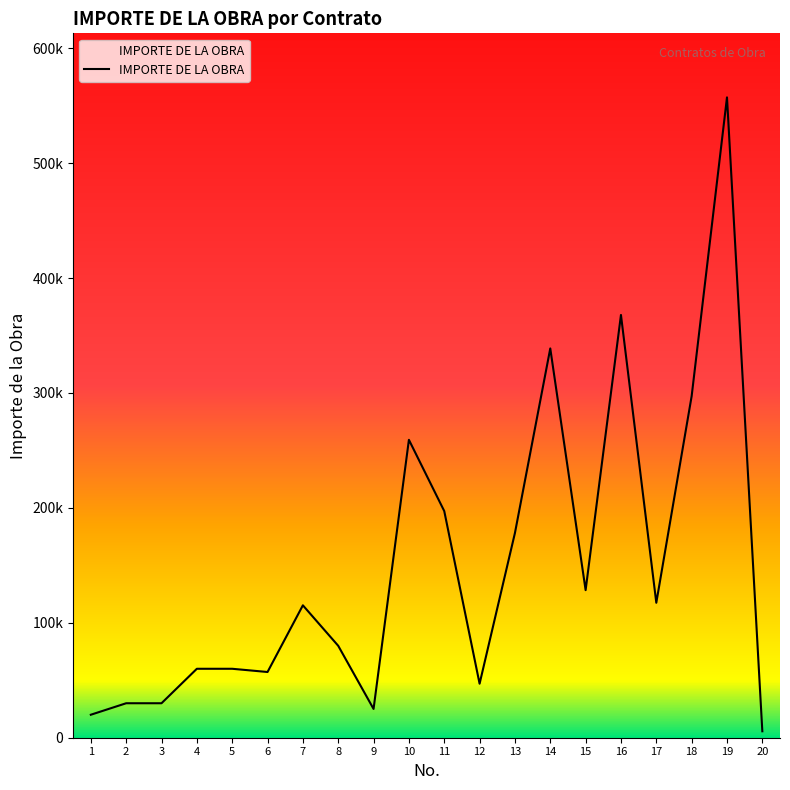

Rank the categories by value from lowest to highest.

20, 1, 9, 2, 3, 12, 6, 4, 5, 8, 7, 17, 15, 13, 11, 10, 18, 14, 16, 19